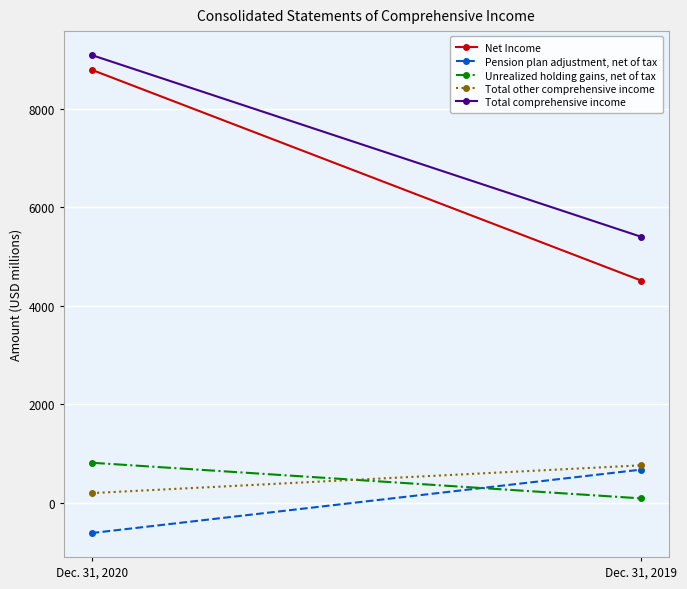

Is the value of Pension plan adjustment, net of tax at Dec. 31, 2020 greater than the value of Unrealized holding gains, net of tax at Dec. 31, 2019?

No